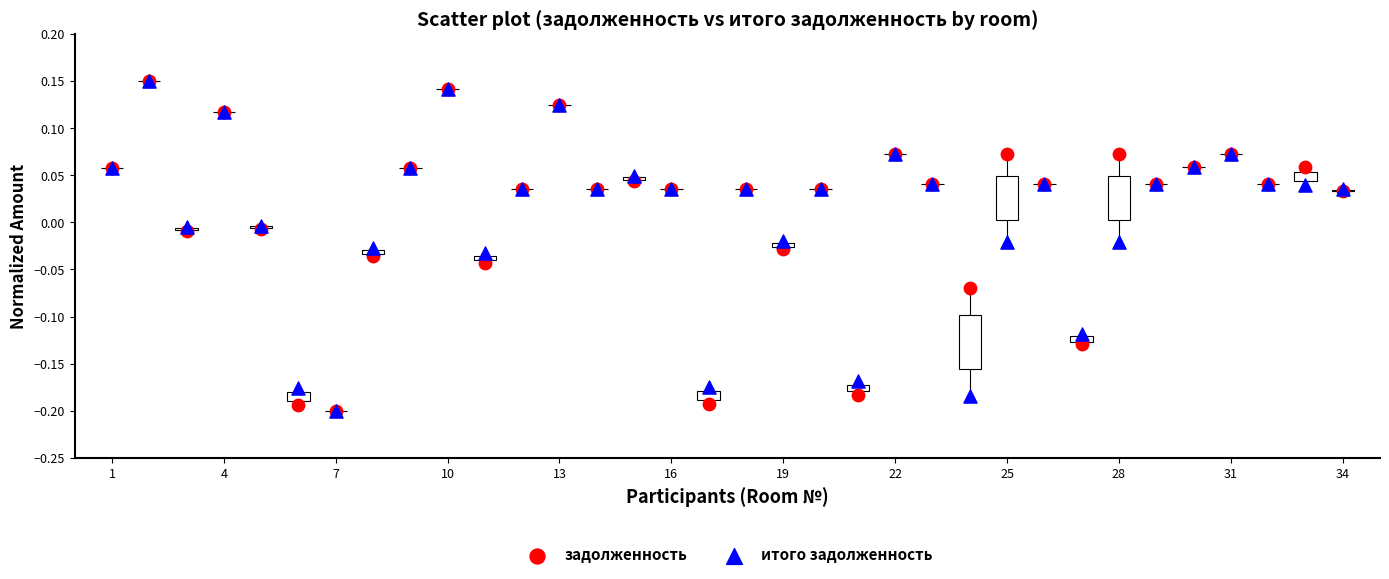

What are all the series names shown in the legend?

задолженность, итого задолженность